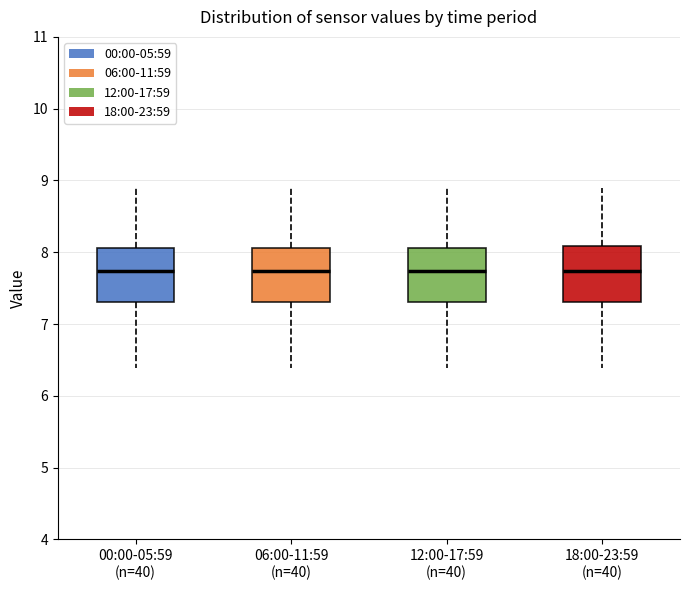

Where does the lower whisker of the box for 18:00-23:59 (n=40) end on the y-axis? The values are not printed on the chart, so give them approximately, as read against the axis.

6.4